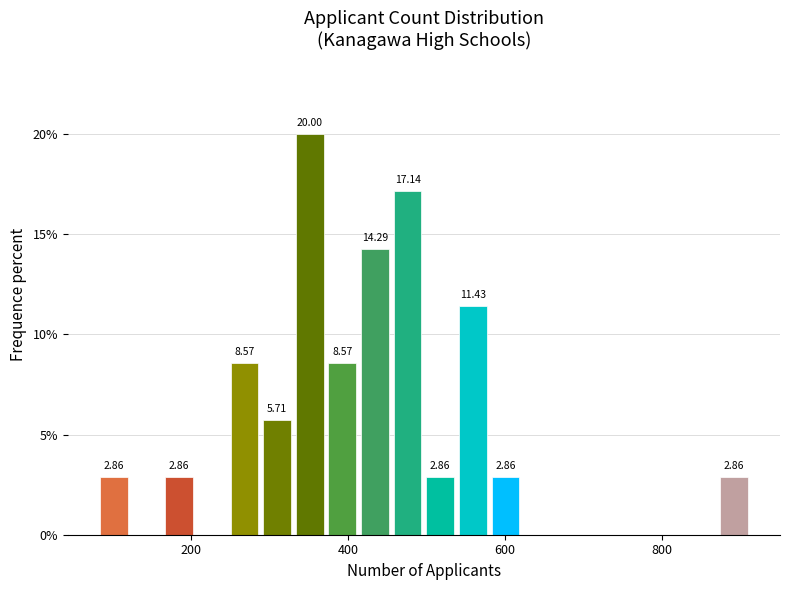

Around what value on the x-axis is the tallest bar? Give the approximate position of its centre, as read against the axis.

360